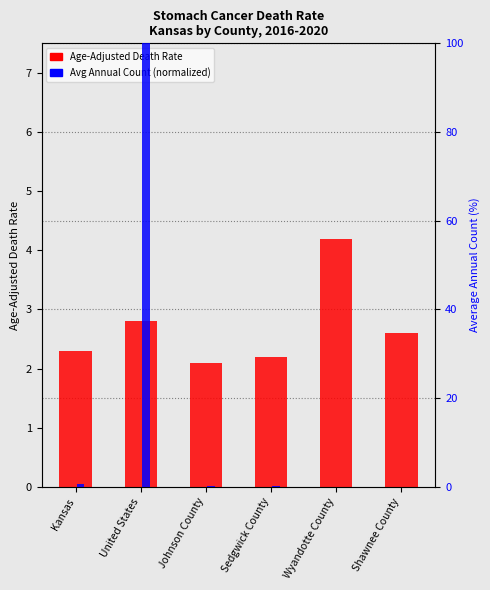

What is the total value across all series at United States?

102.8